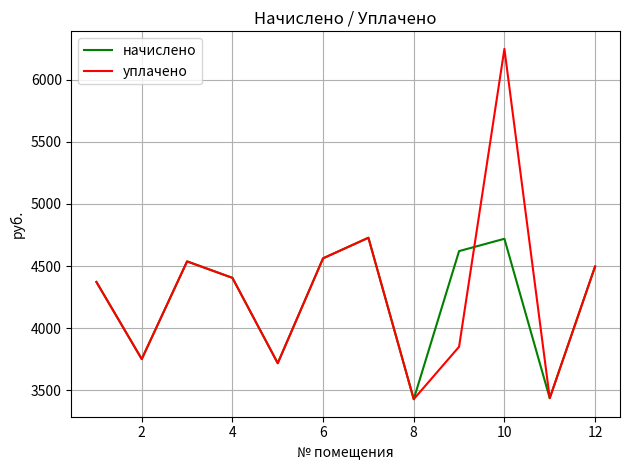

Which series has the widest spread of values?

уплачено